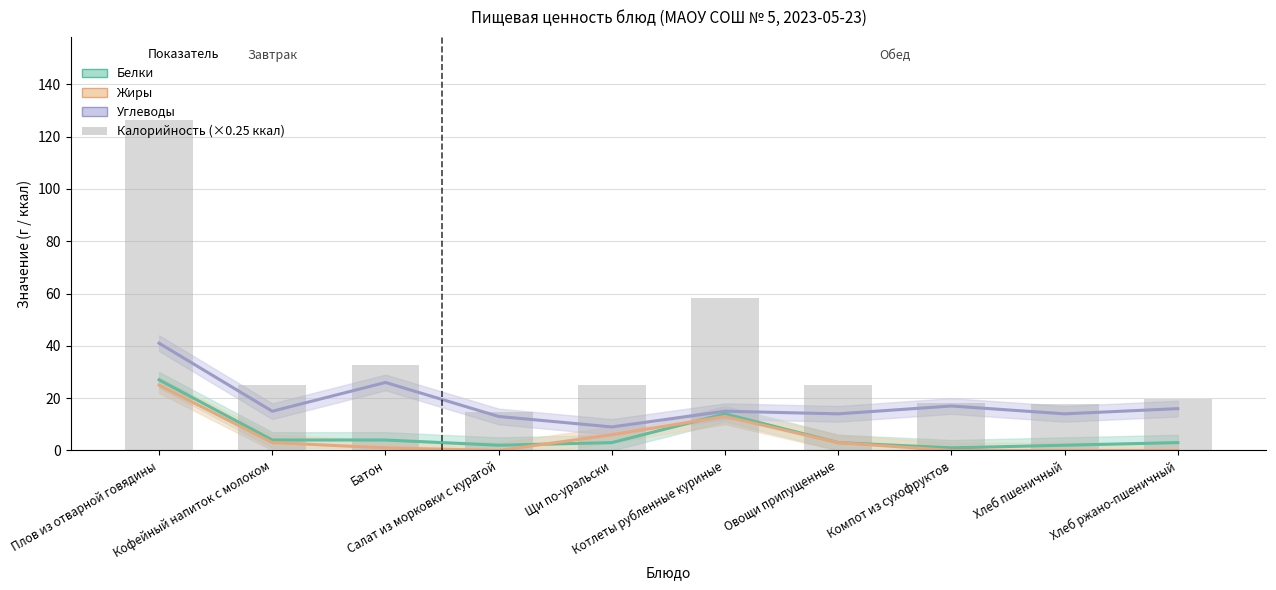

Is the value of Белки at Компот из сухофруктов greater than the value of Жиры at Хлеб ржано-пшеничный?

Yes